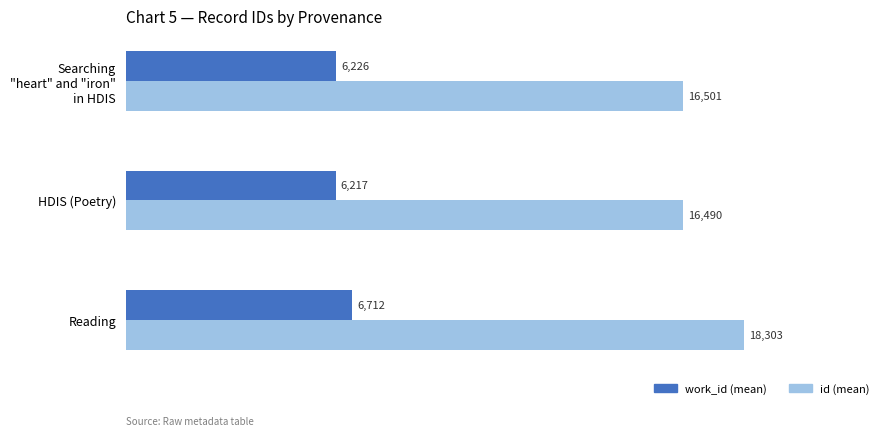

What is the smallest value displayed?

6217